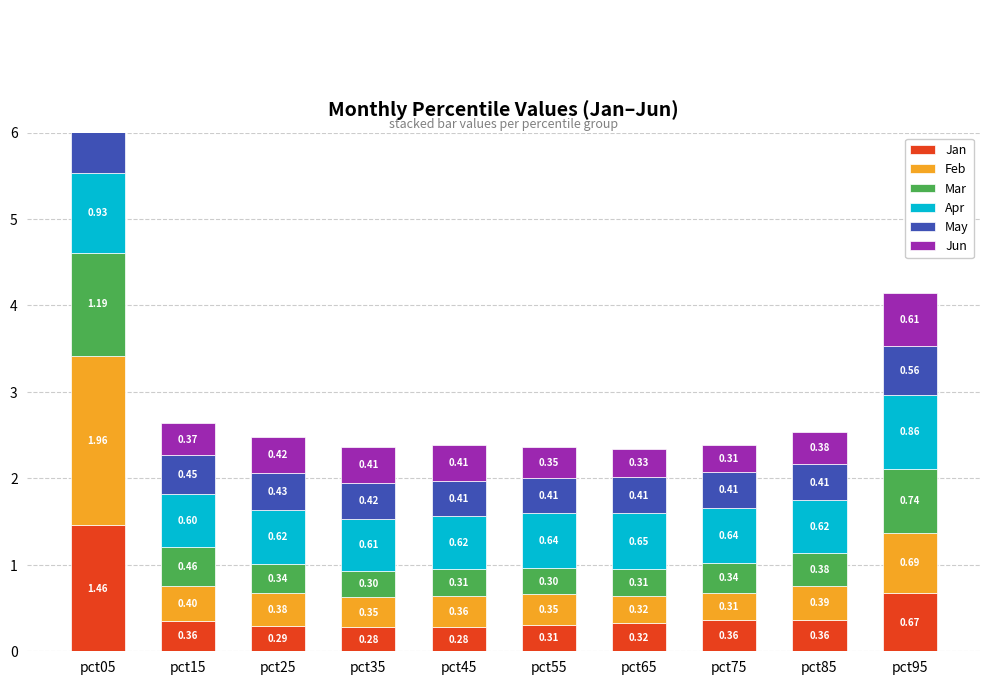

What is the difference between the second highest and second lowest values in the Mar series?

0.4